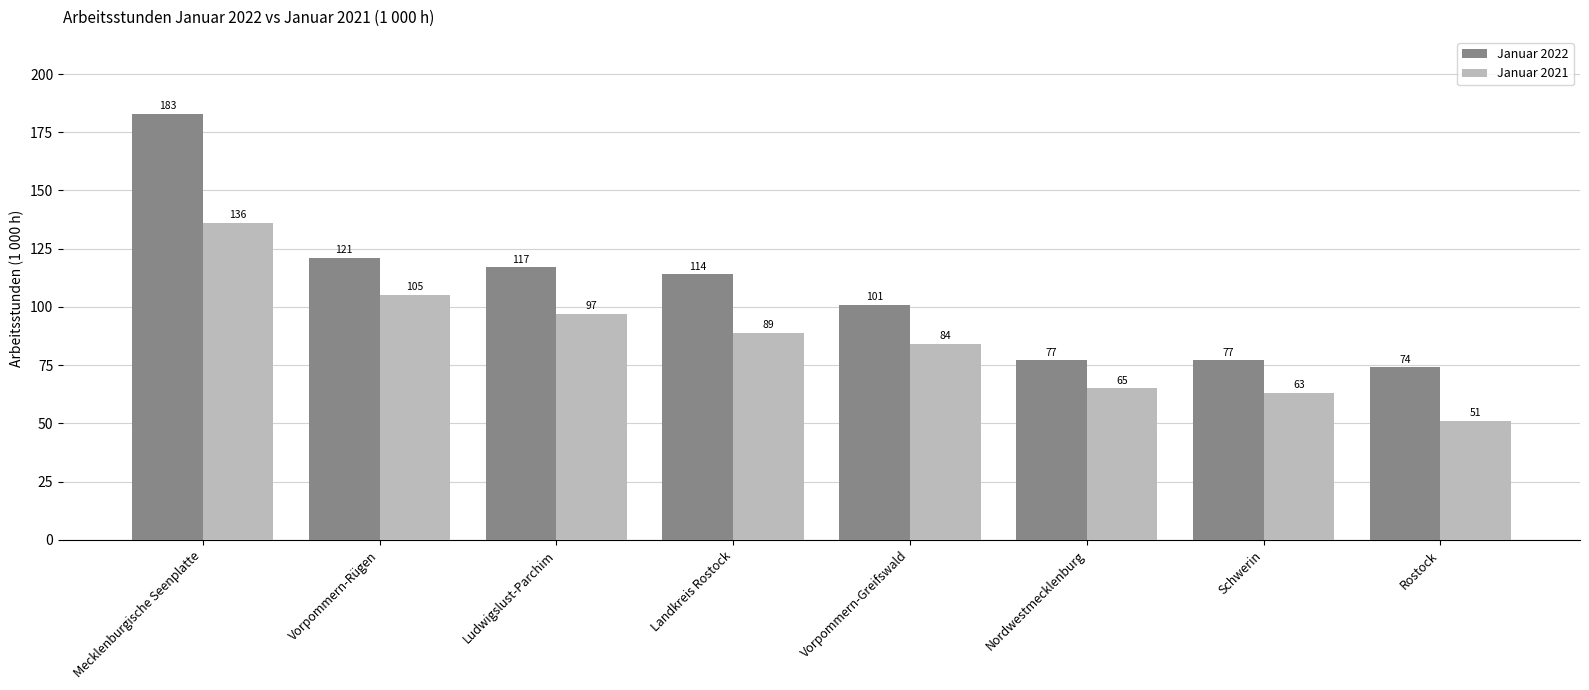

Which series has the largest total across all categories?

Januar 2022